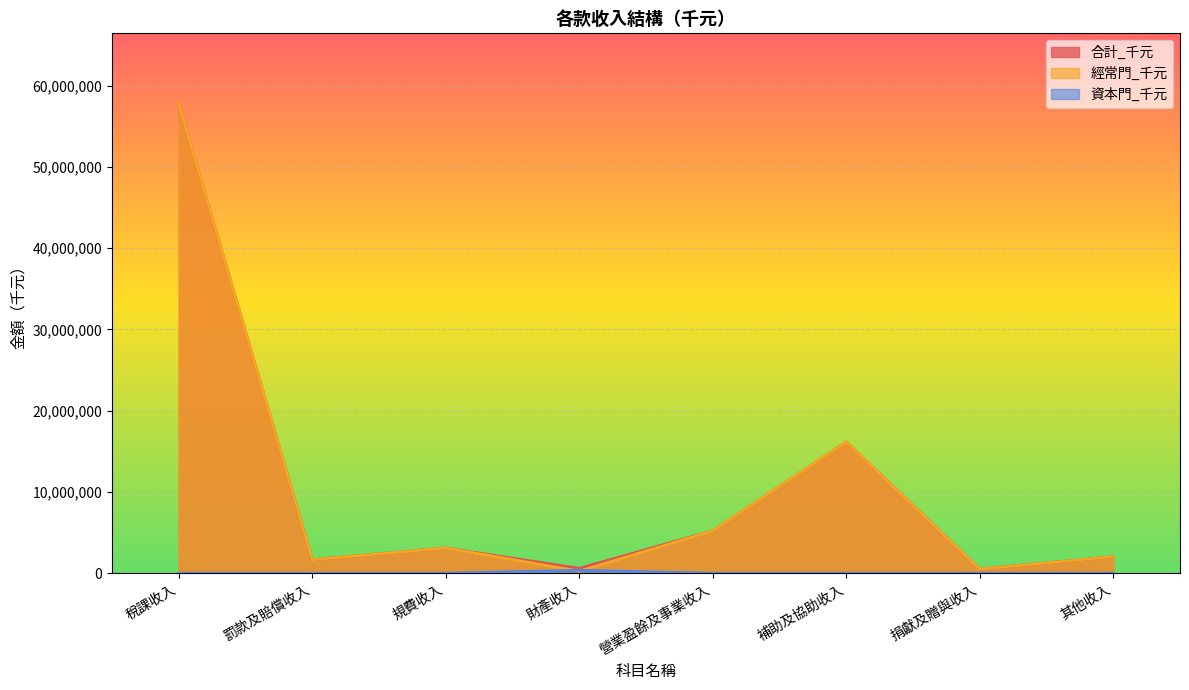

What is the difference between the maximum and minimum values in the 合計_千元 series?

57289665